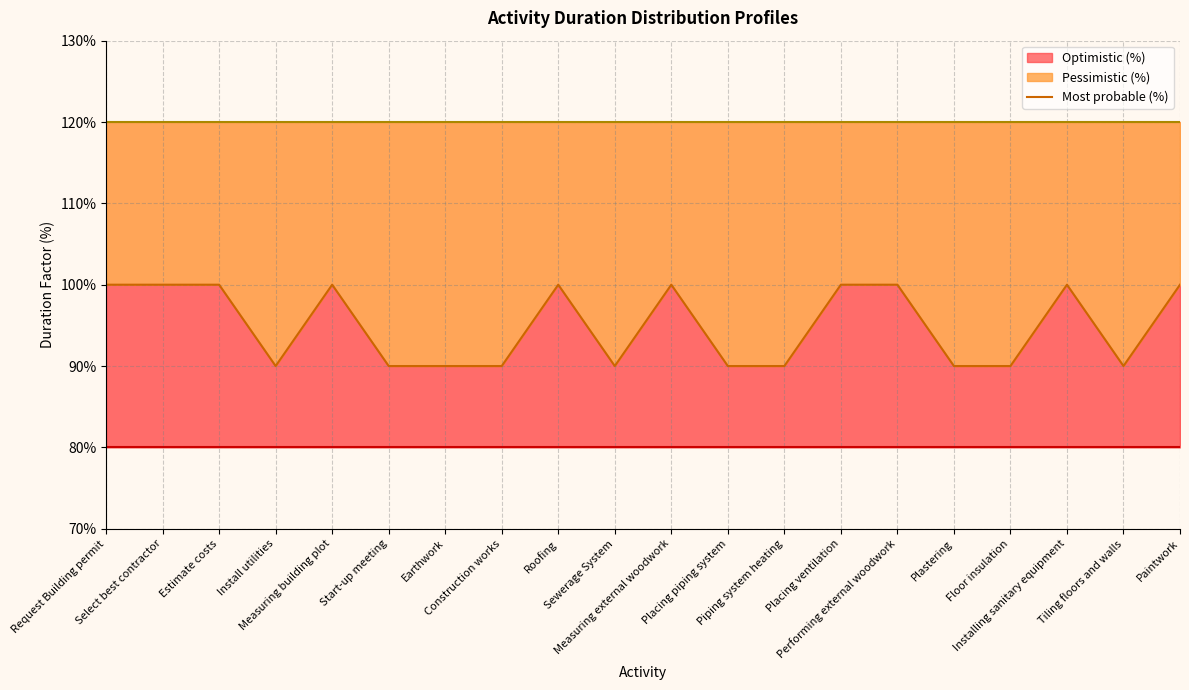

The chart shows a value of 90 at Install utilities. True or false?

True